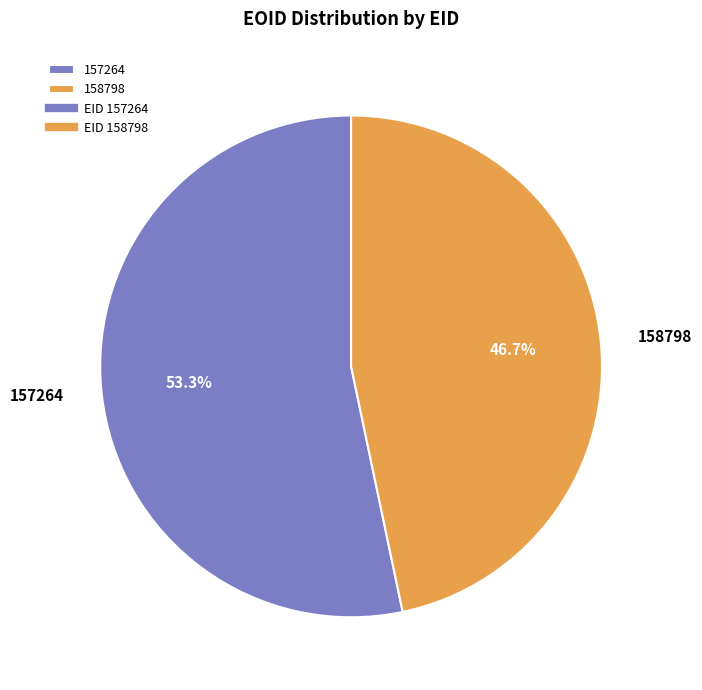

To the nearest percent, what portion does 158798 represent?

47%